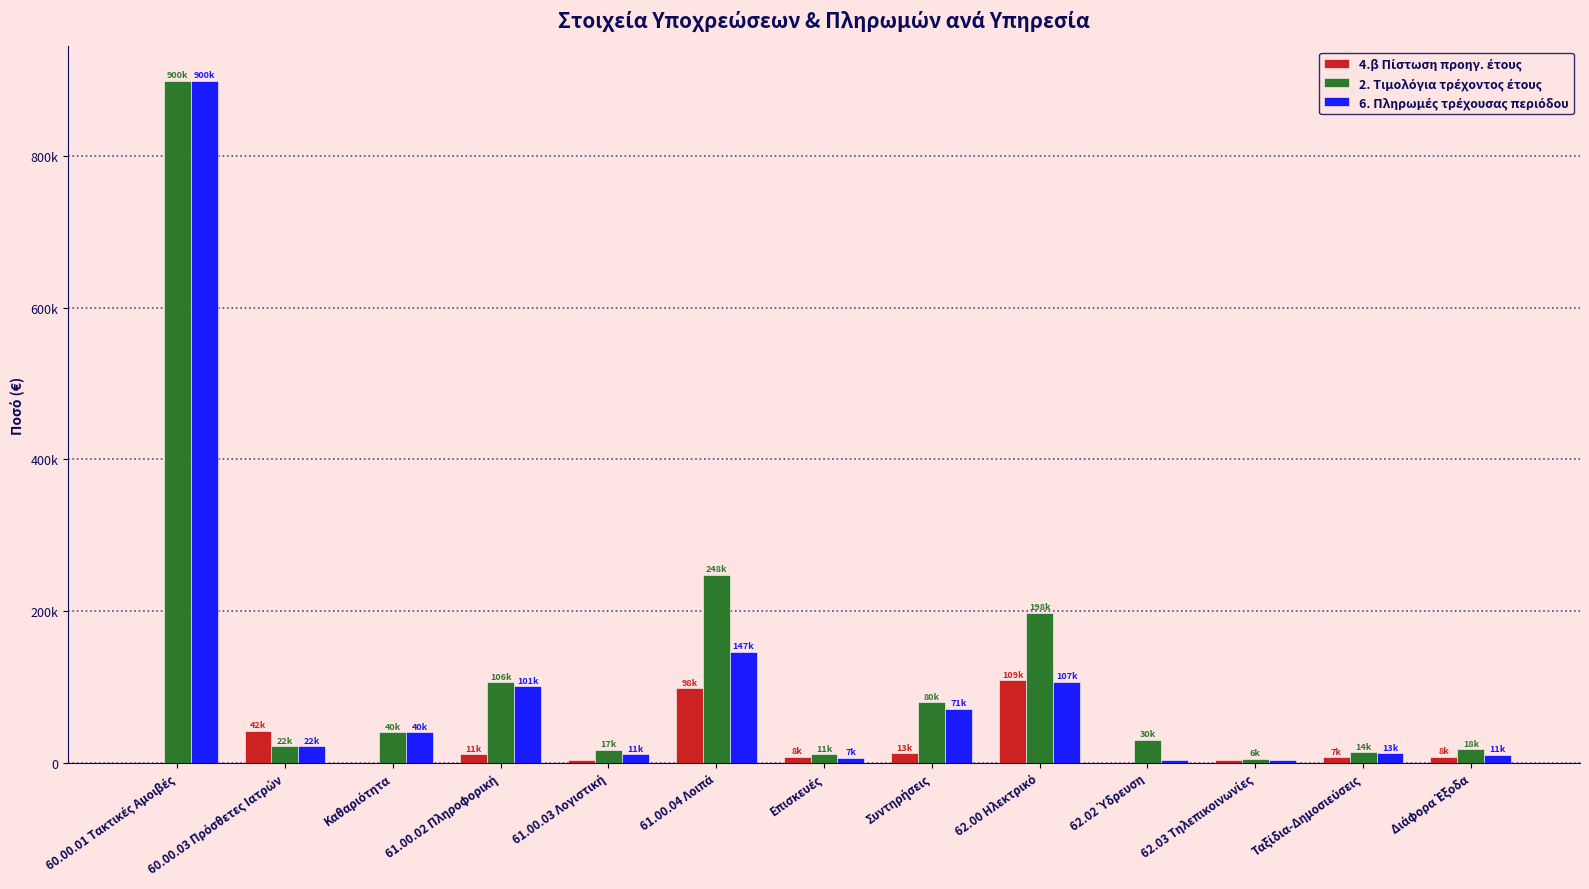

Which series has the largest total across all categories?

2. Τιμολόγια τρέχοντος έτους